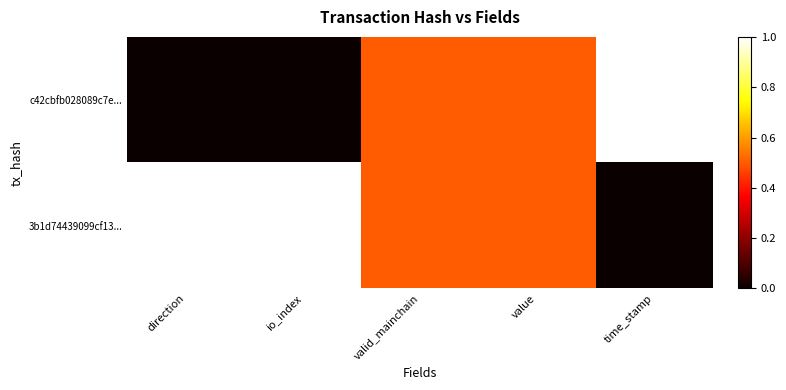

At which category is the sum across all series the highest?

direction